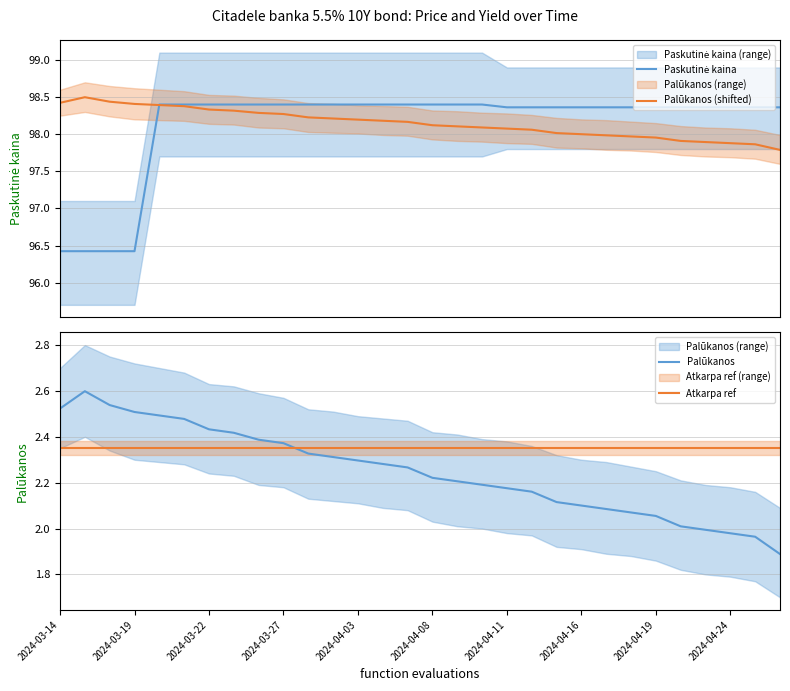

How many intersections are there between Atkarpa ref and Palūkanos?

1